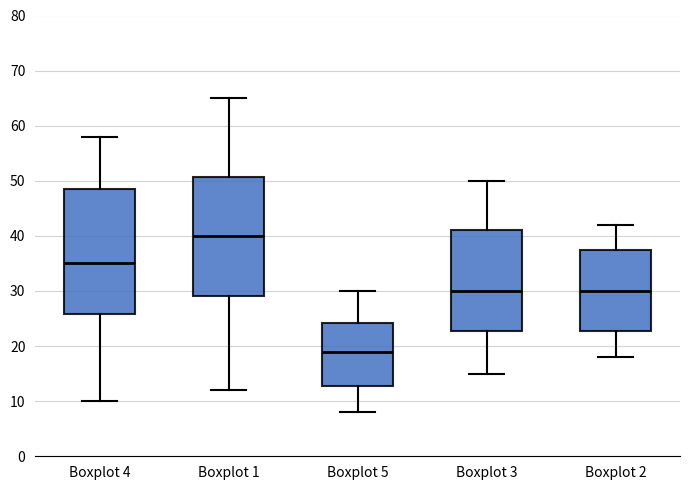

Reading left to right, transcribe this box plot: for each box, give where its median line is, the range the box spans, and where its two whiskers end, as read against the y-axis. The values are not printed on the chart, so give them approximately, as read against the axis.

Boxplot 4: median 35, box 26 to 49, whiskers 10 to 58
Boxplot 1: median 40, box 29 to 51, whiskers 12 to 65
Boxplot 5: median 19, box 13 to 24, whiskers 8 to 30
Boxplot 3: median 30, box 23 to 41, whiskers 15 to 50
Boxplot 2: median 30, box 23 to 38, whiskers 18 to 42